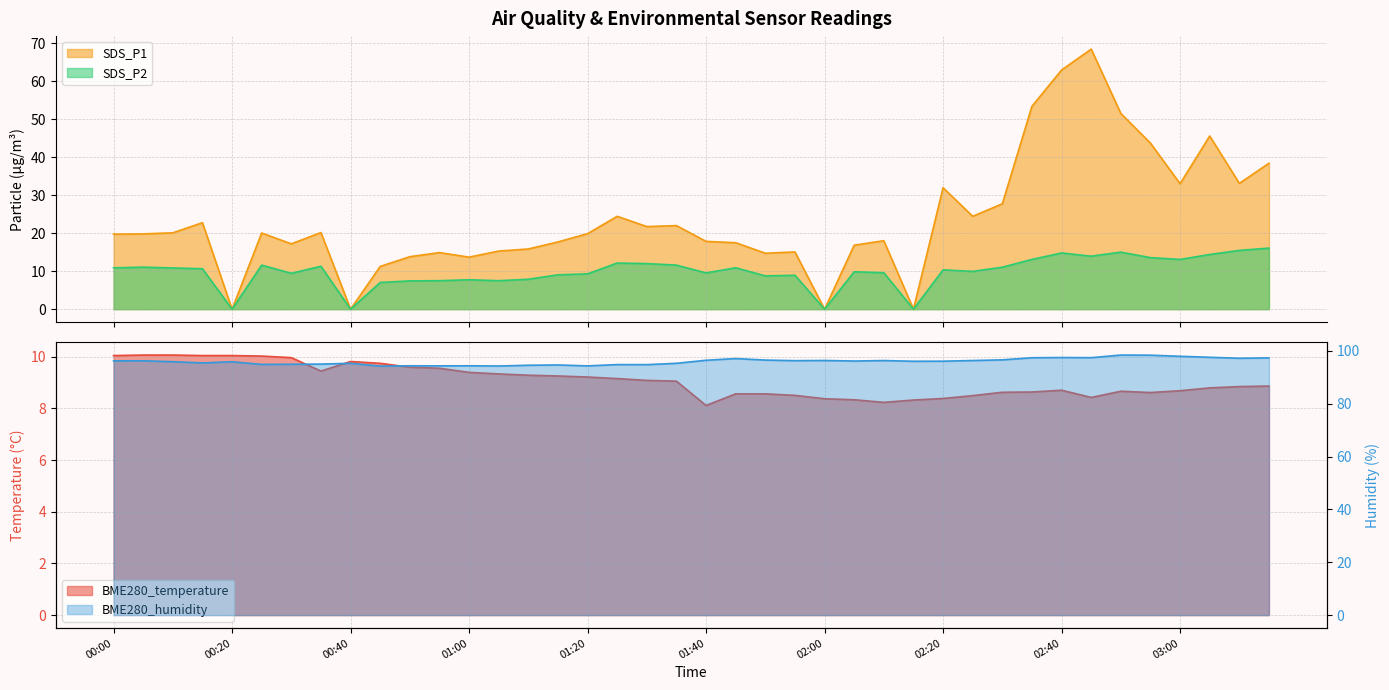

What position from the left is 01:10?

15